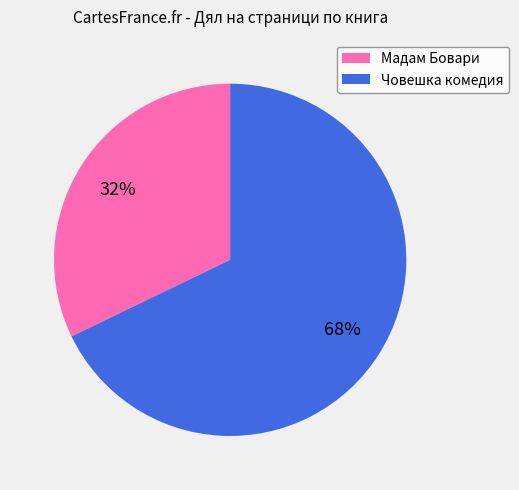

Which slice is the smallest?

Мадам Бовари